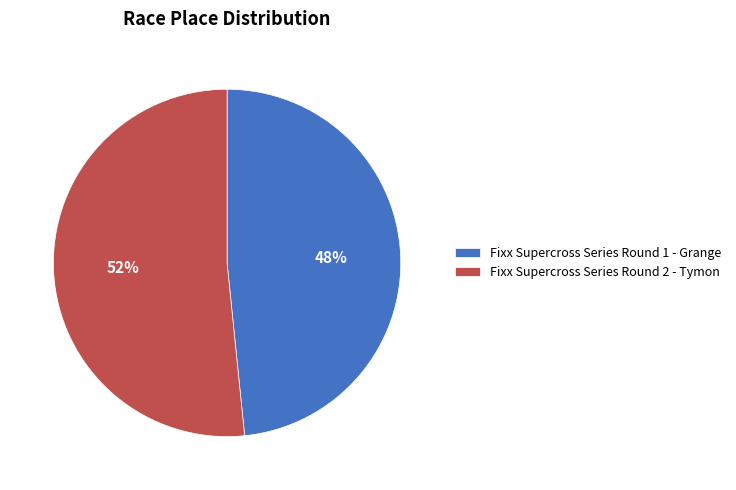

Does any single category account for the majority?

Yes